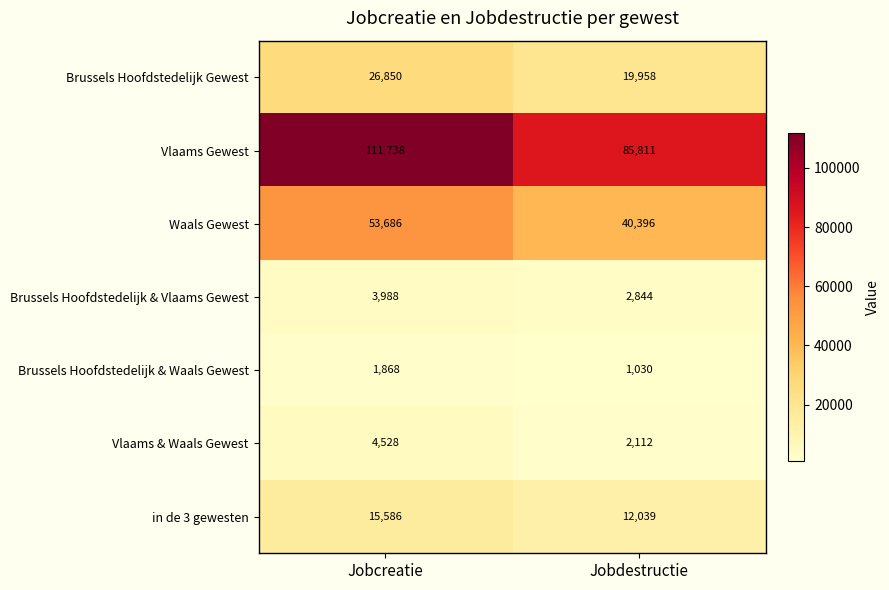

Which series has the widest spread of values?

Vlaams Gewest